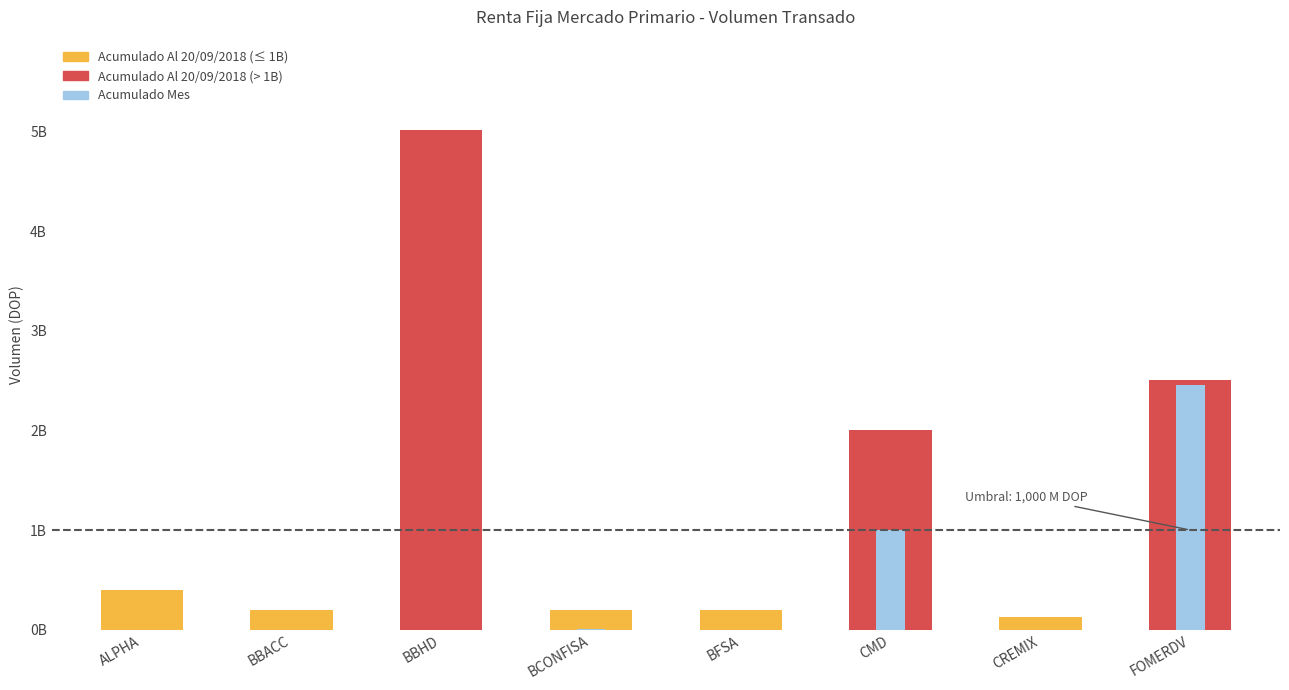

What position from the left is CMD?

6